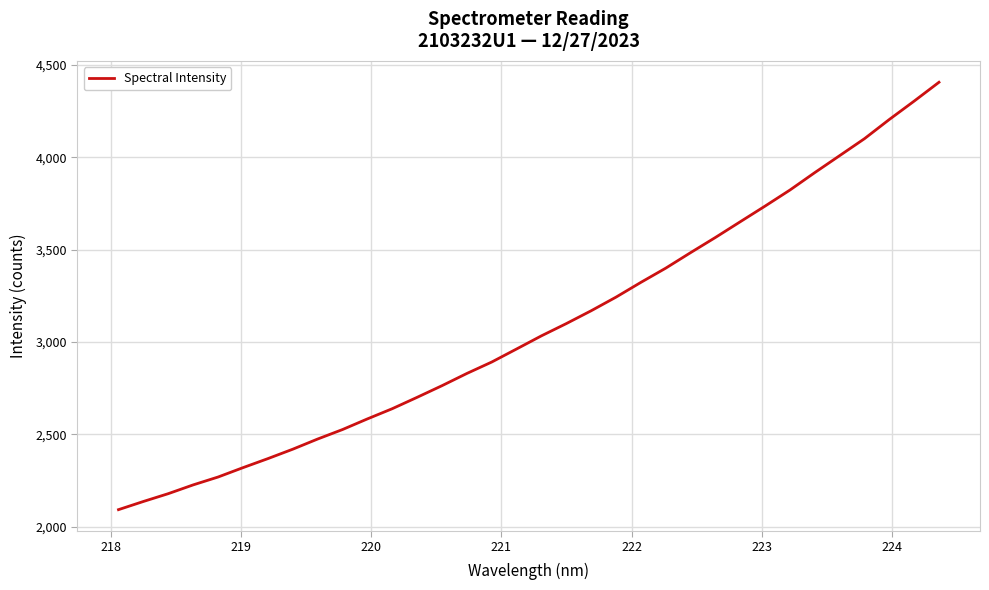

What is the difference between the maximum and minimum values?

2314.3